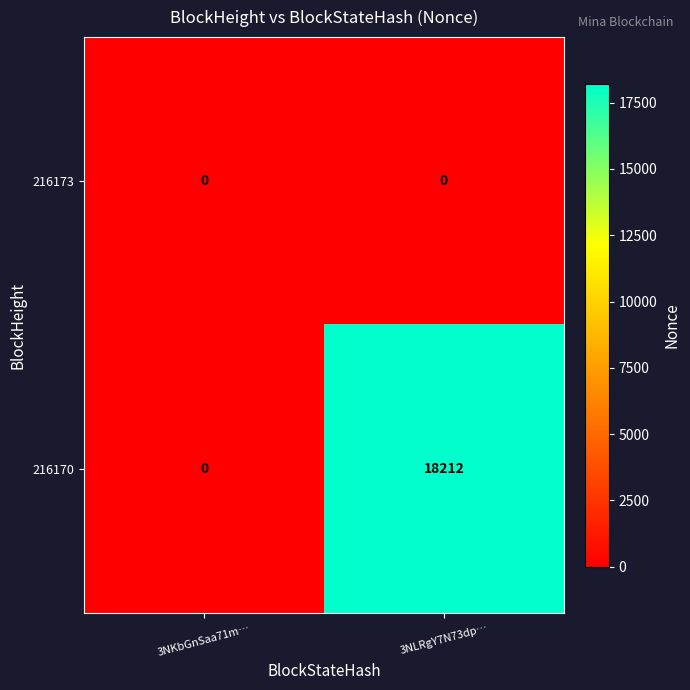

Which series has the largest total across all categories?

216170